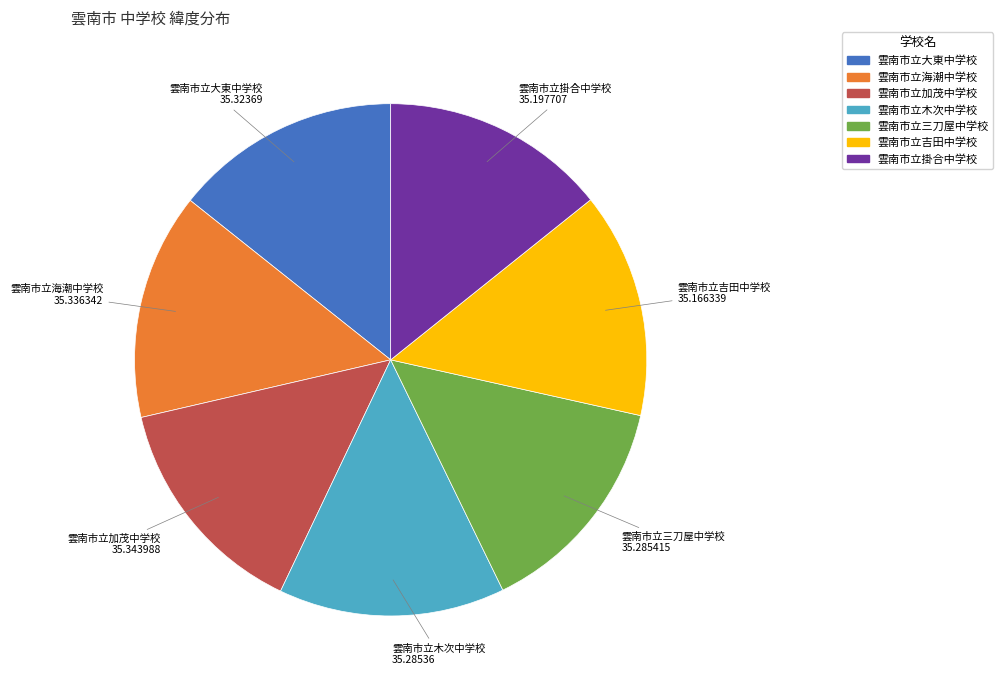

Does any single category account for the majority?

No